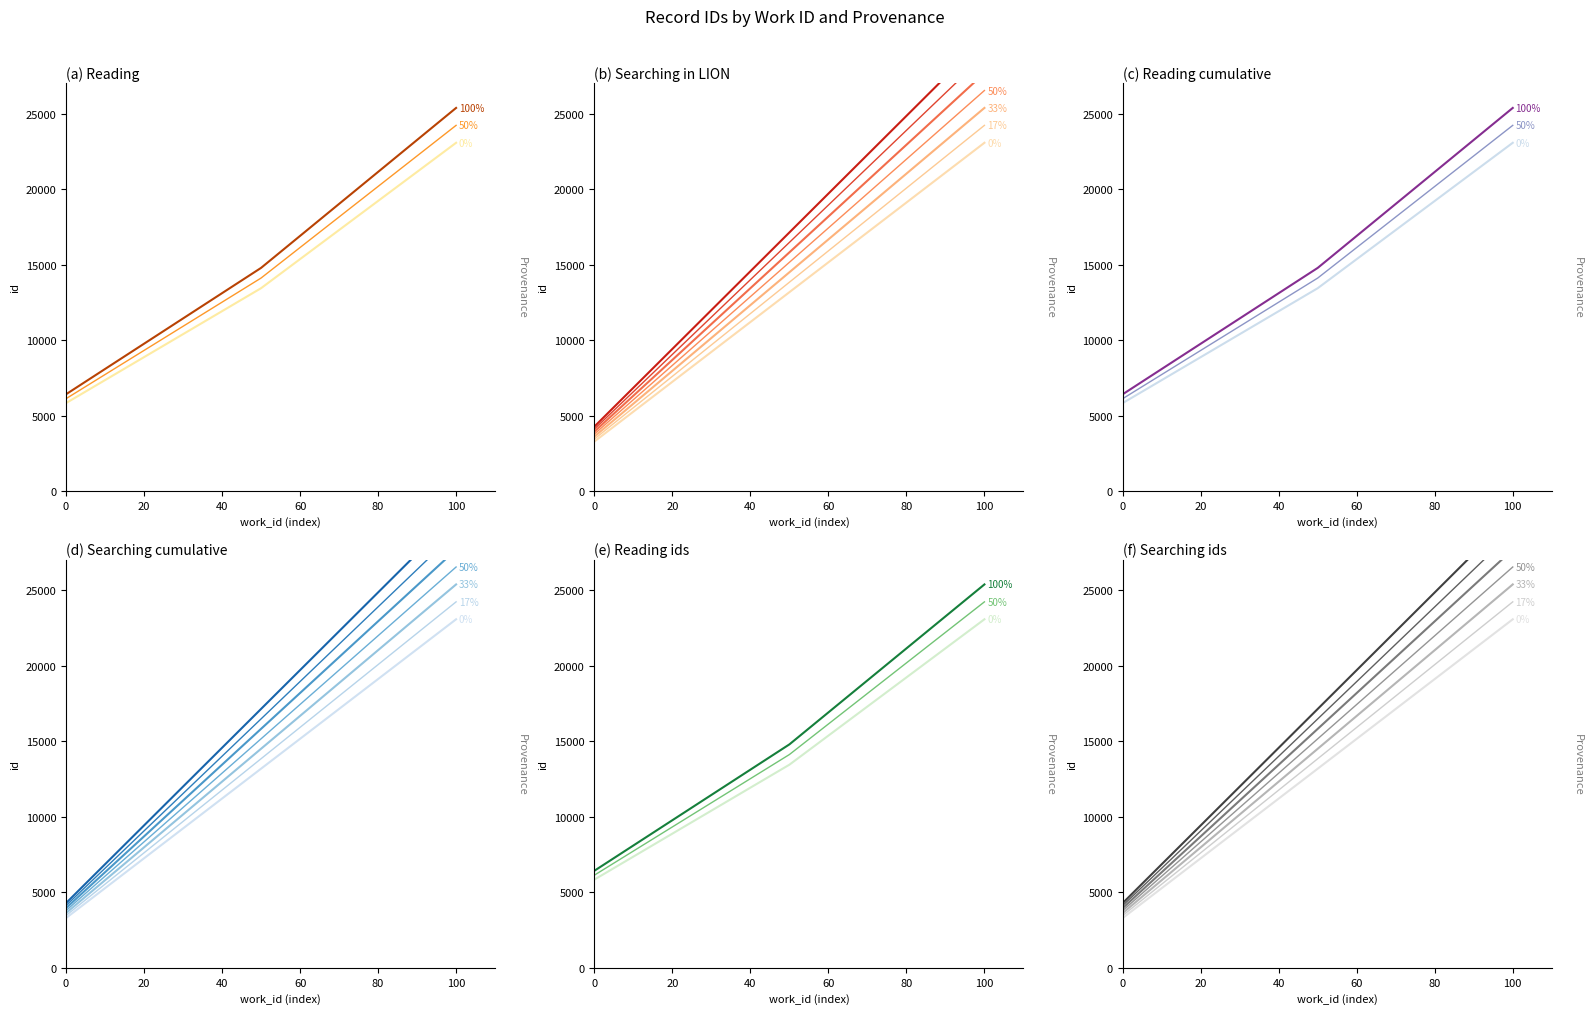

What is the difference between the maximum and minimum values?

18088.2